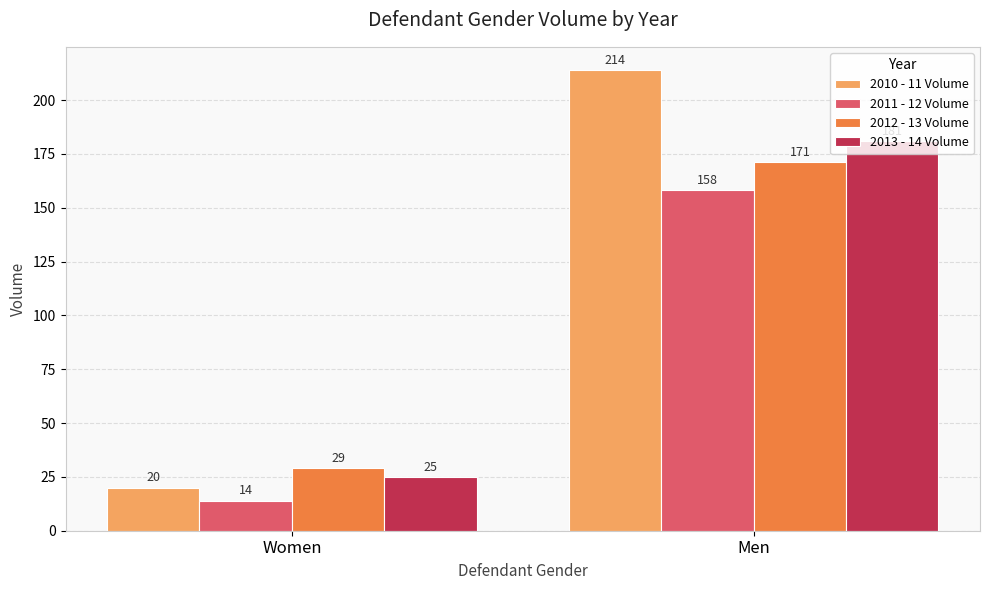

What is the sum of the 2011 - 12 Volume values at Men and Women?

172